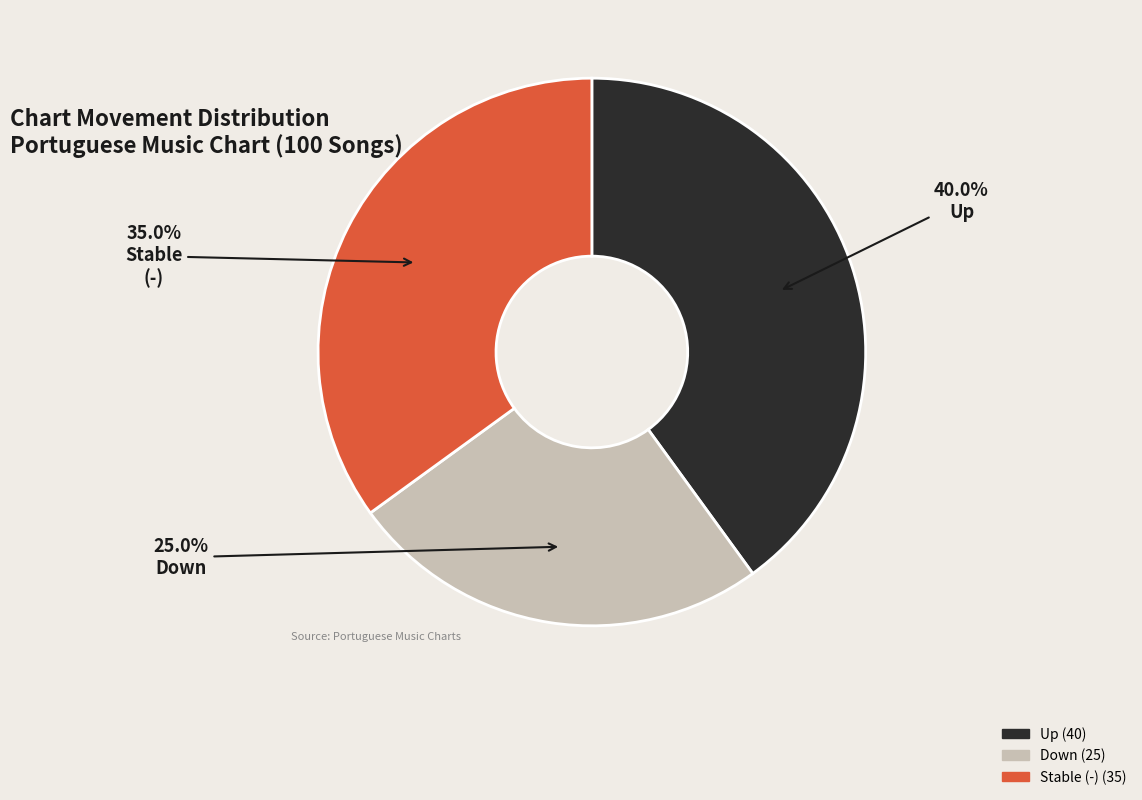

Is there any slice that represents more than half of the pie?

No